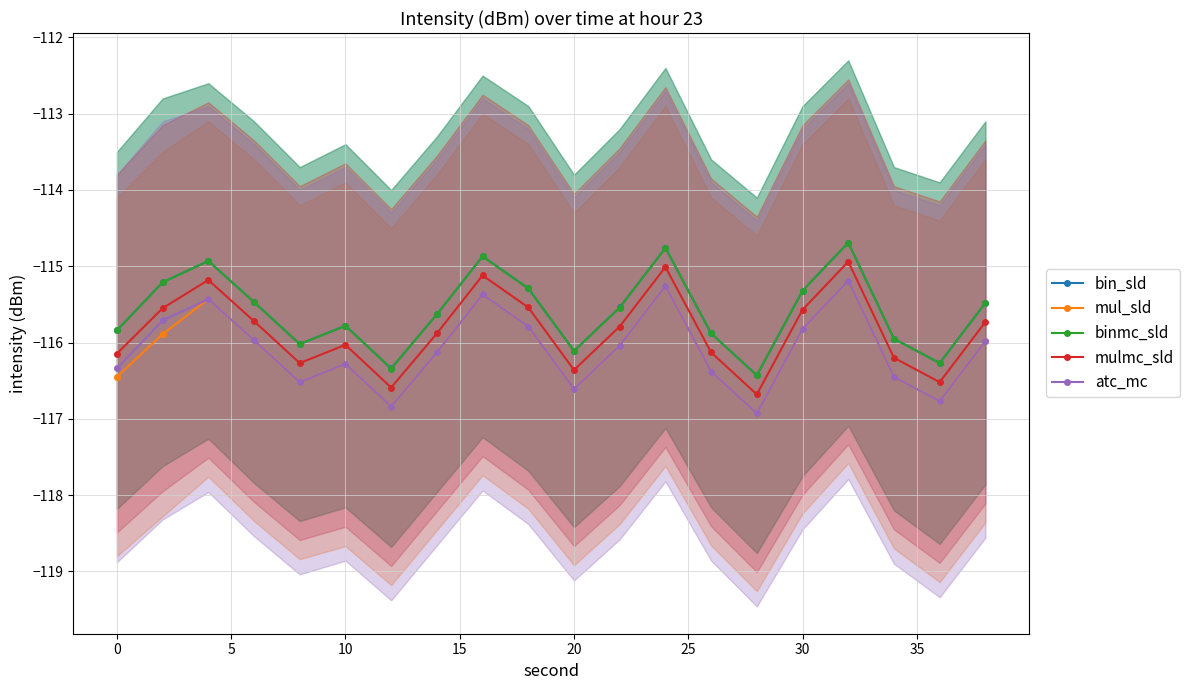

What is the highest value of the bin_sld series?

-114.7